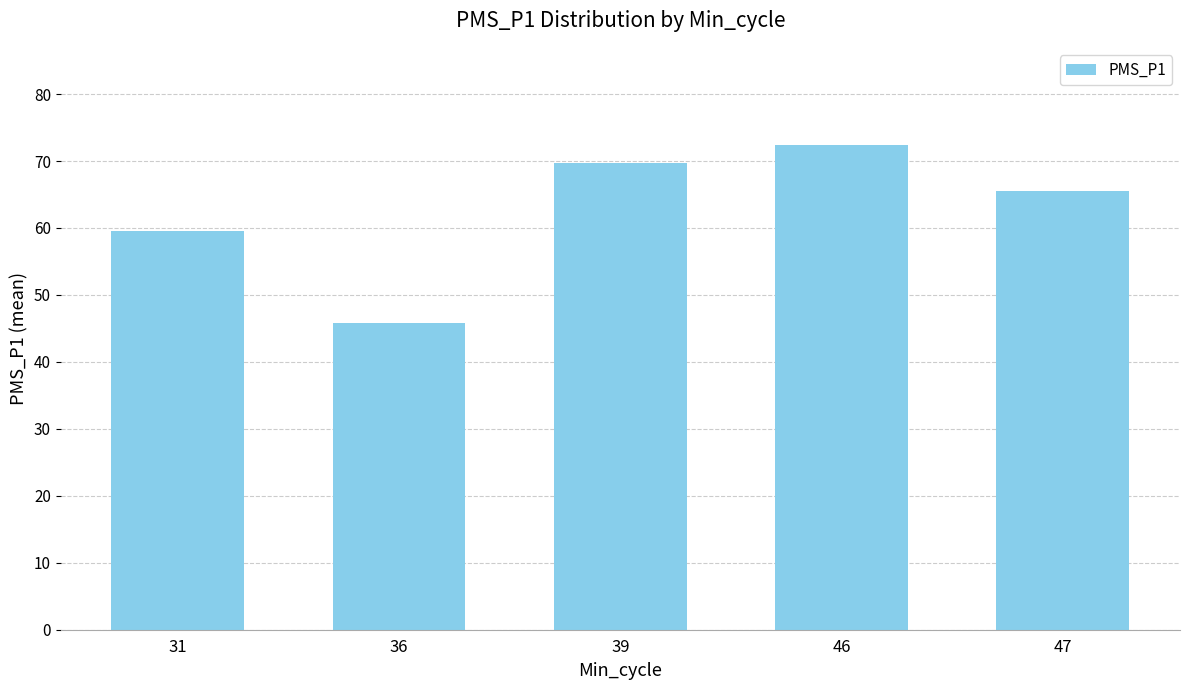

The chart shows a value of 65.5 at 47. True or false?

True